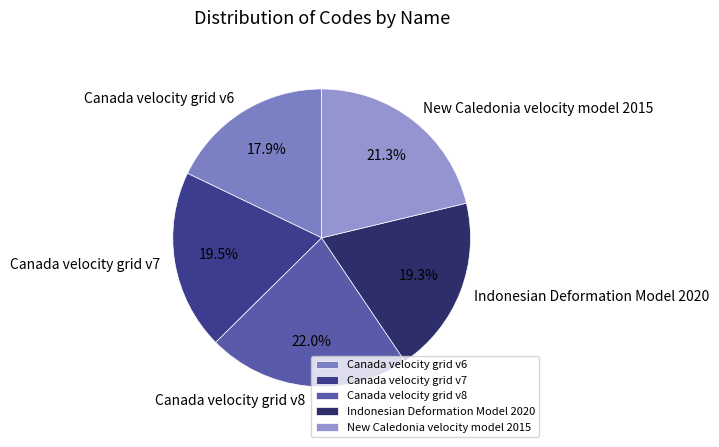

To the nearest percent, what is the combined percentage of New Caledonia velocity model 2015 and Canada velocity grid v8?

43%